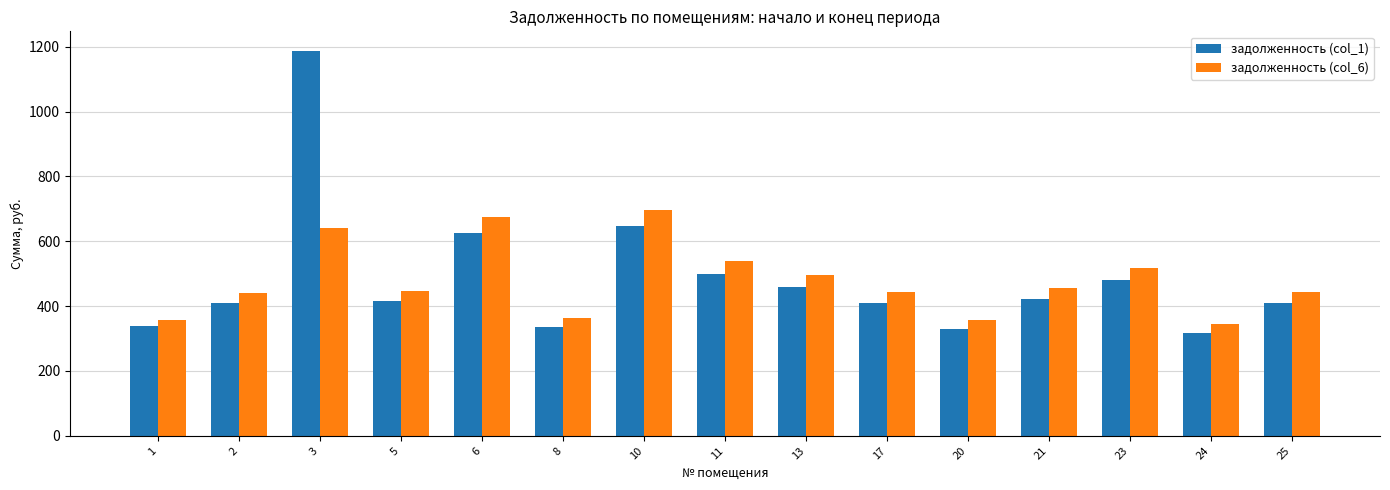

At which category is the sum across all series the highest?

3